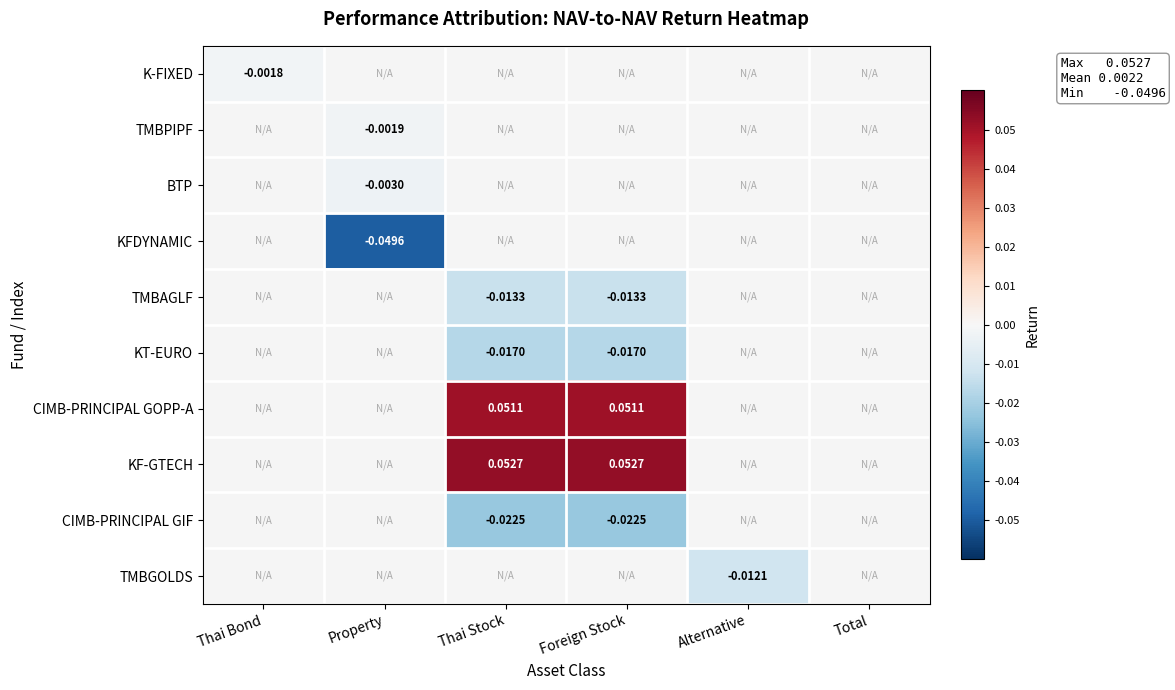

List the labels in order of CIMB-PRINCIPAL GIF value, smallest first.

Thai Bond, Property, Thai Stock, Foreign Stock, Alternative, Total